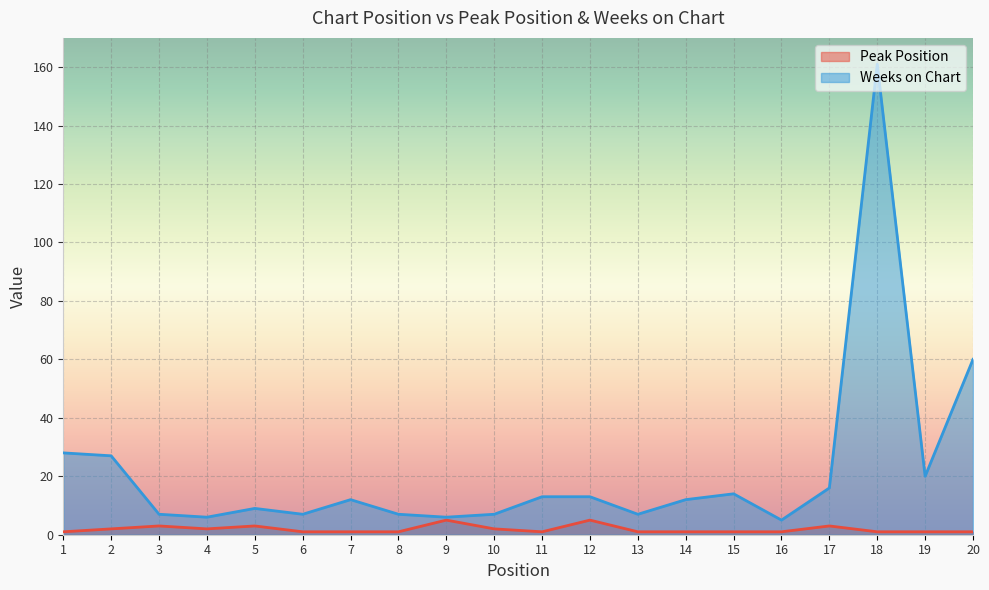

Which series changed the most between 8 and 19?

Weeks on Chart